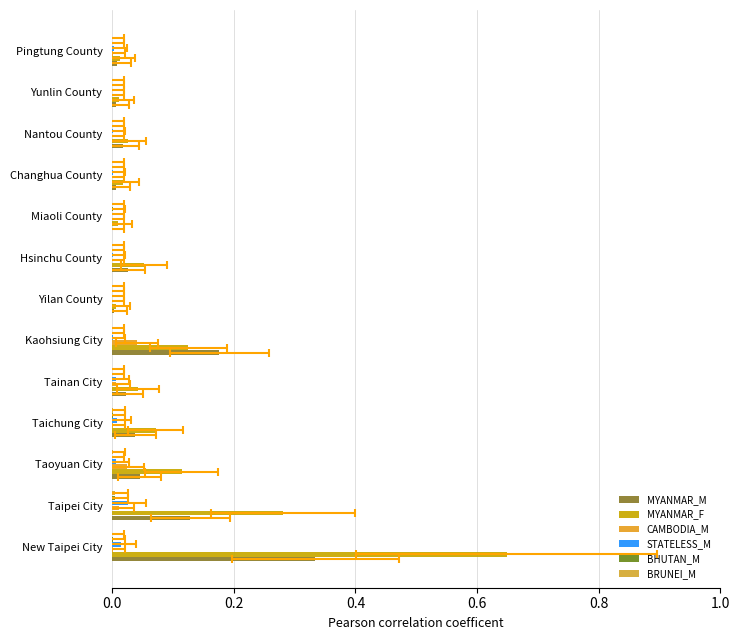

At how many categories does at least one series exceed 0?

13